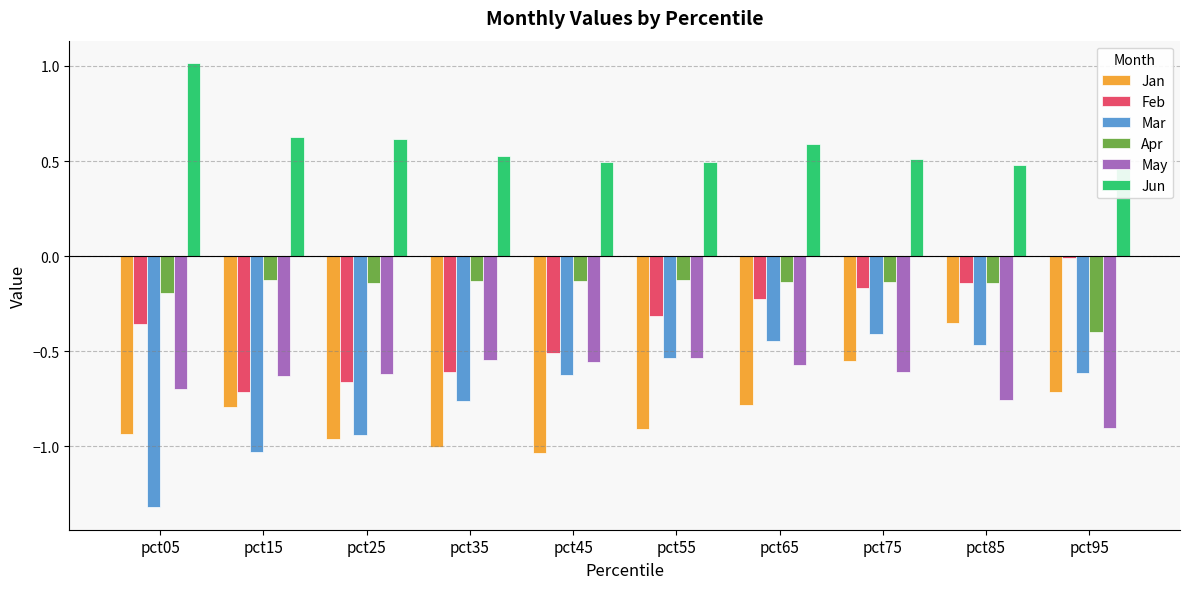

How many bars are there in each group?

6